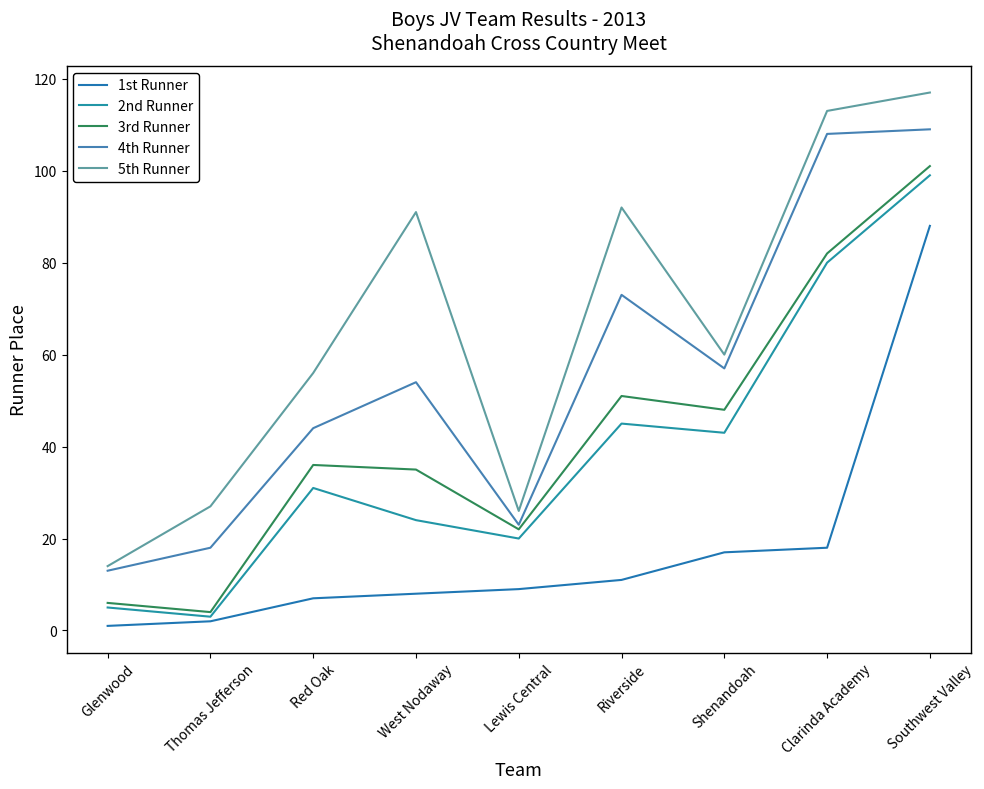

What are all the series names shown in the legend?

1st Runner, 2nd Runner, 3rd Runner, 4th Runner, 5th Runner